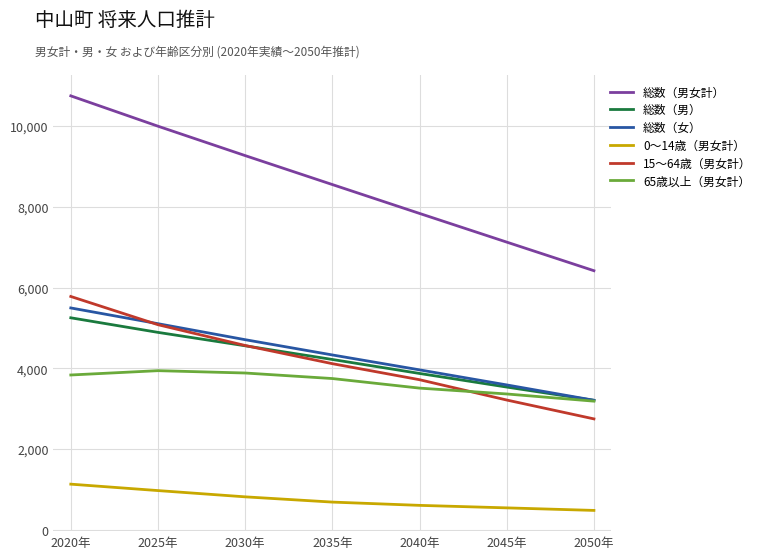

Between 2020年 and 2030年, which series saw the biggest shift?

総数（男女計）